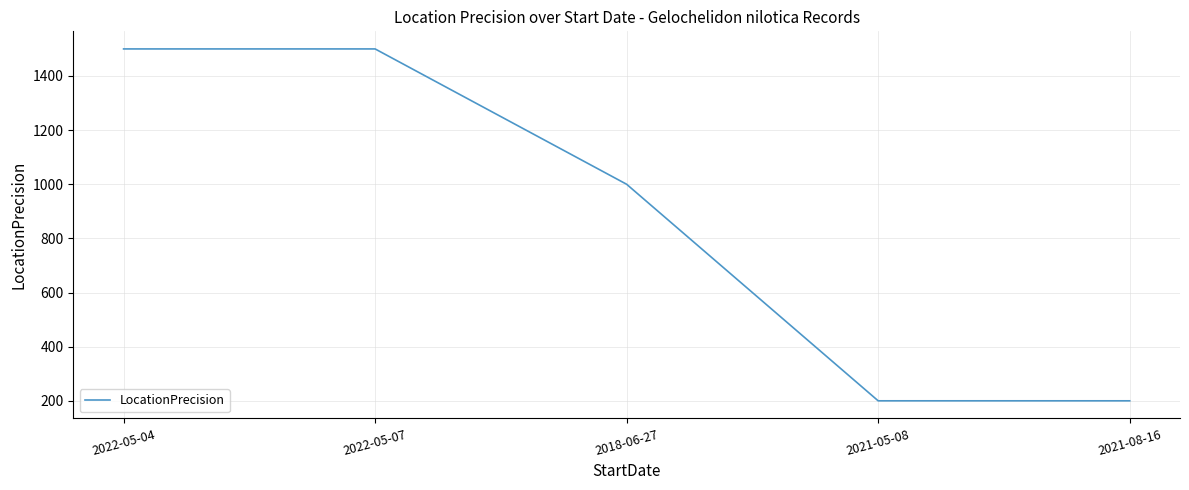

Which has a higher value, 2018-06-27 or 2022-05-07?

2022-05-07